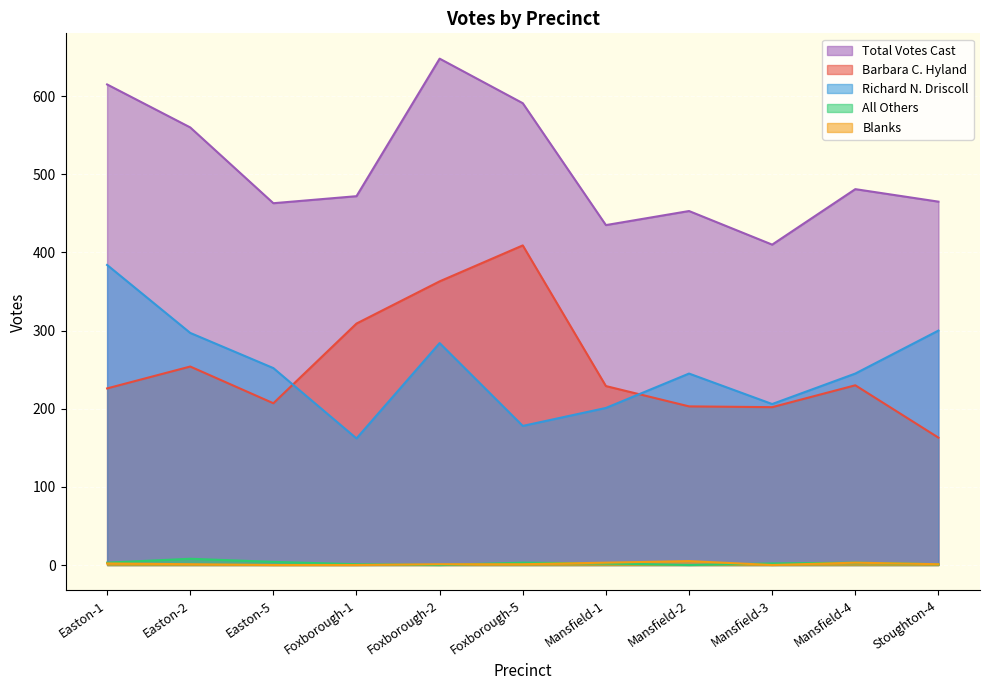

Where is the first local minimum for Blanks?

Mansfield-3